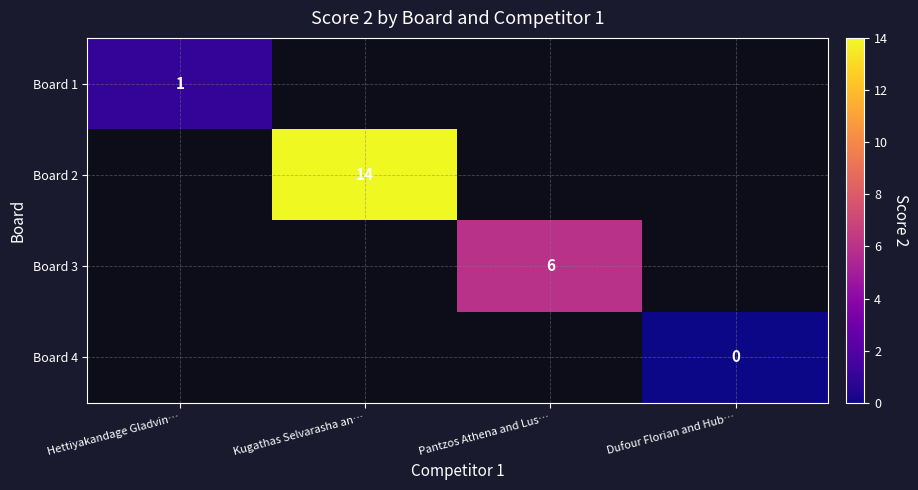

Is it true that Board 2 equals 14 at Kugathas Selvarasha an…?

True